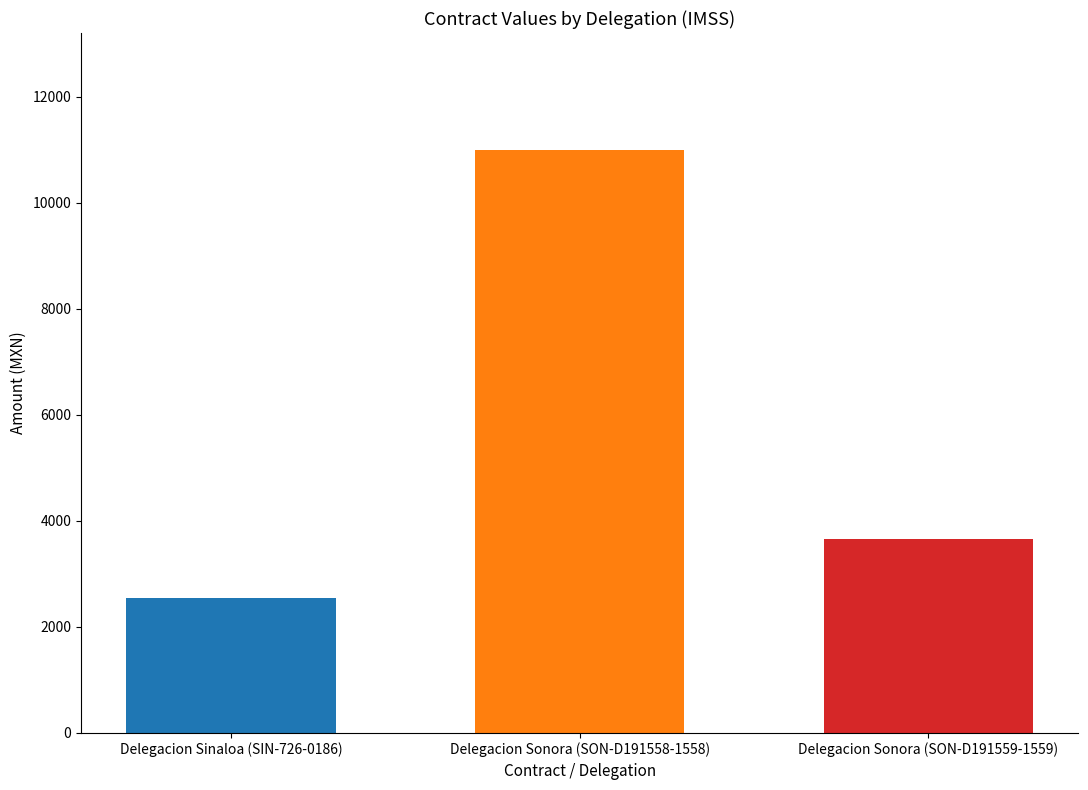

What is the change in value from Delegacion Sonora (SON-D191558-1558) to Delegacion Sonora (SON-D191559-1559)?

-7335.8